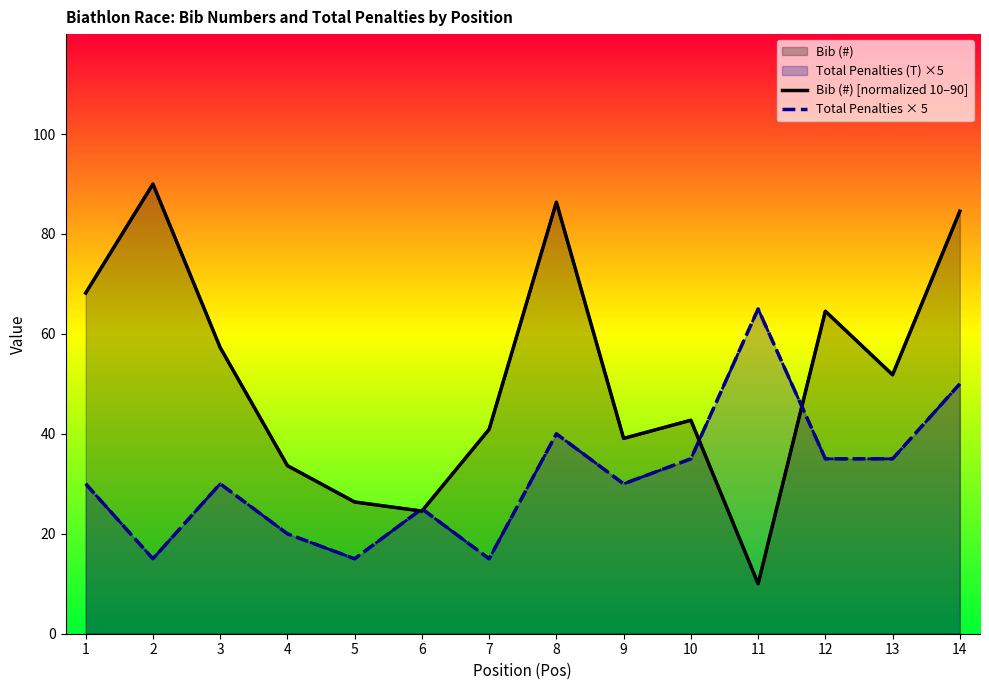

Where is Total Penalties × 5 nearest to the value 40?

8